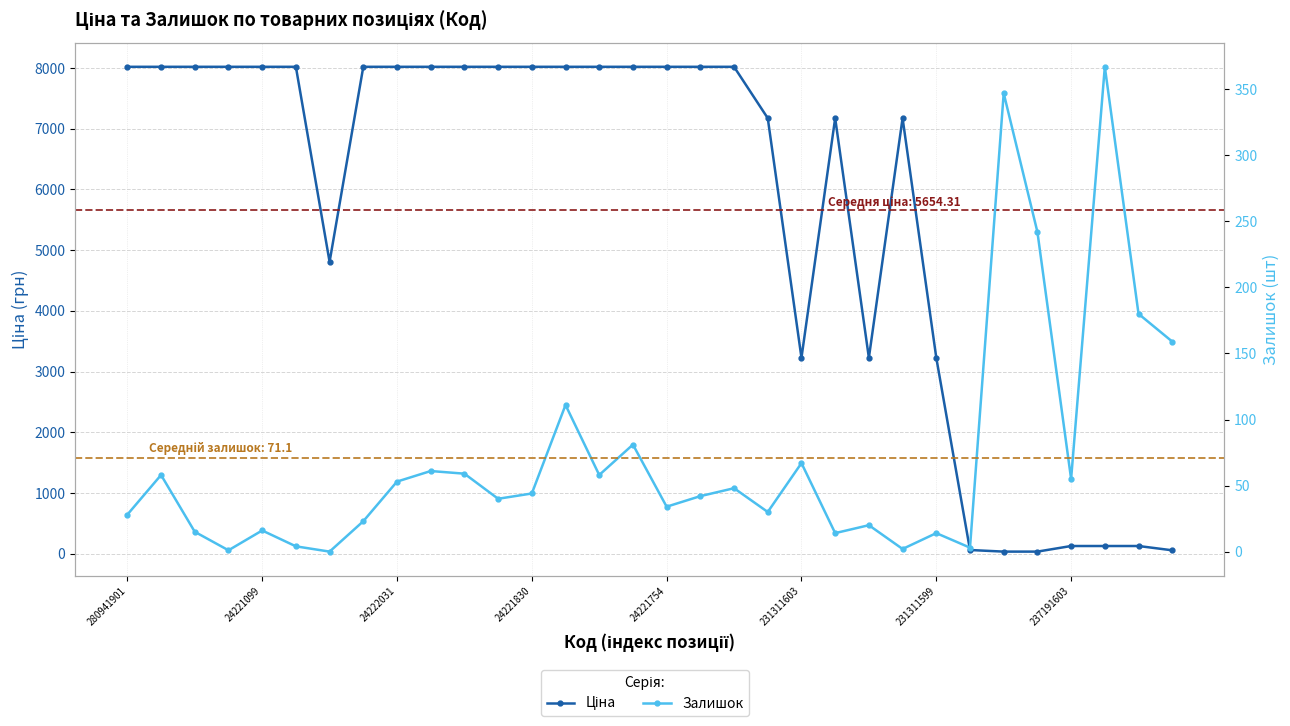

How many data points does each series have?

32